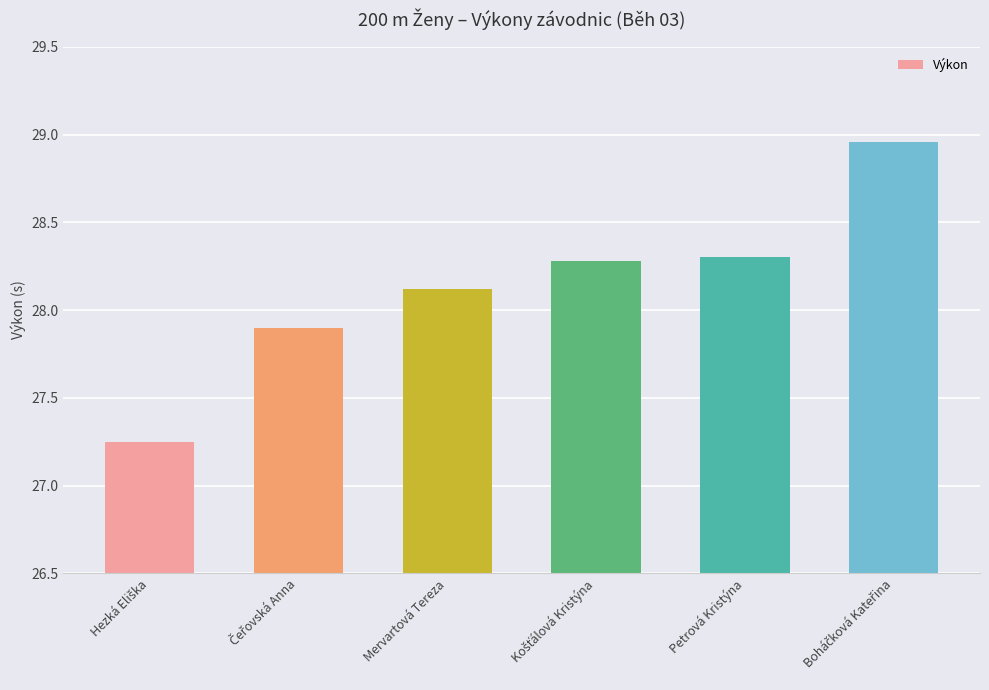

What is the label of the 3rd bar from the left?

Mervartová Tereza